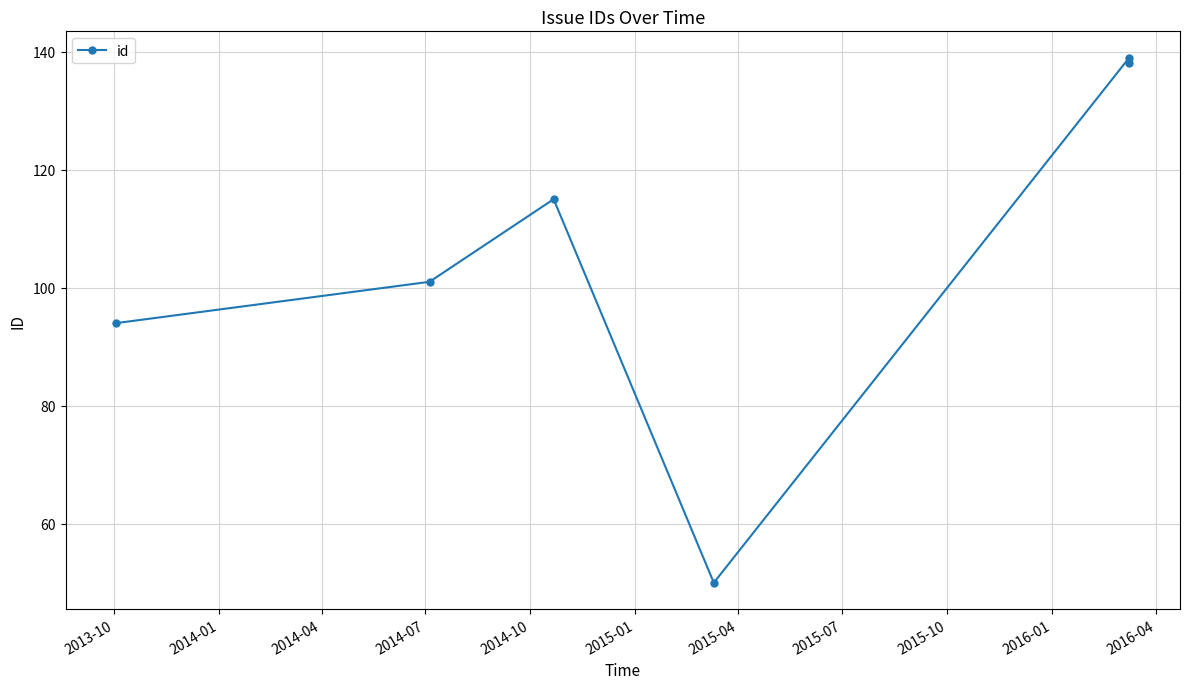

What is the greatest value displayed?

139